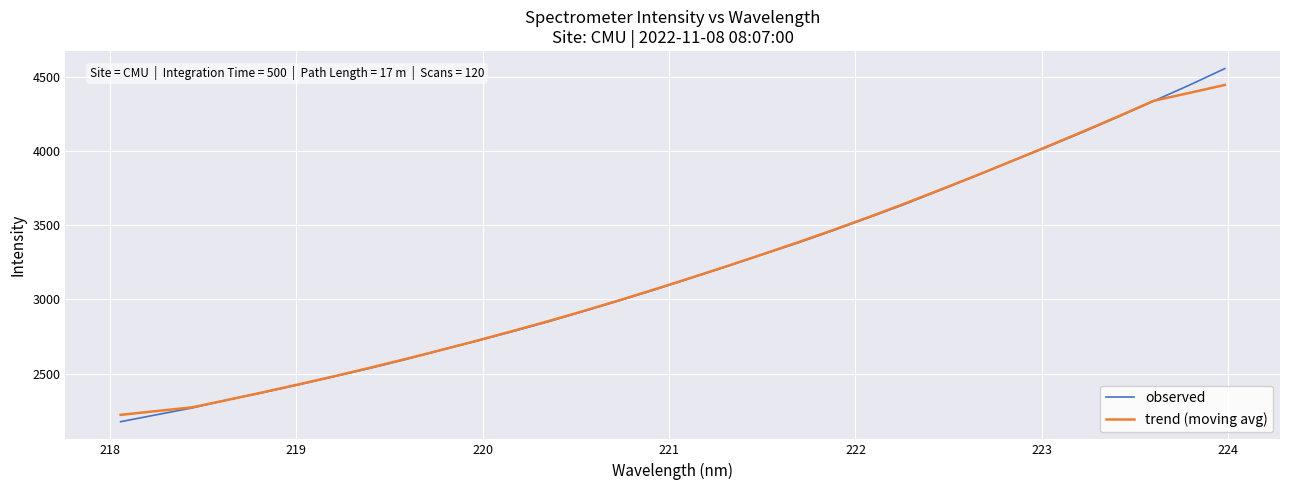

Rank the series by their maximum value, from highest to lowest.

observed, trend (moving avg)